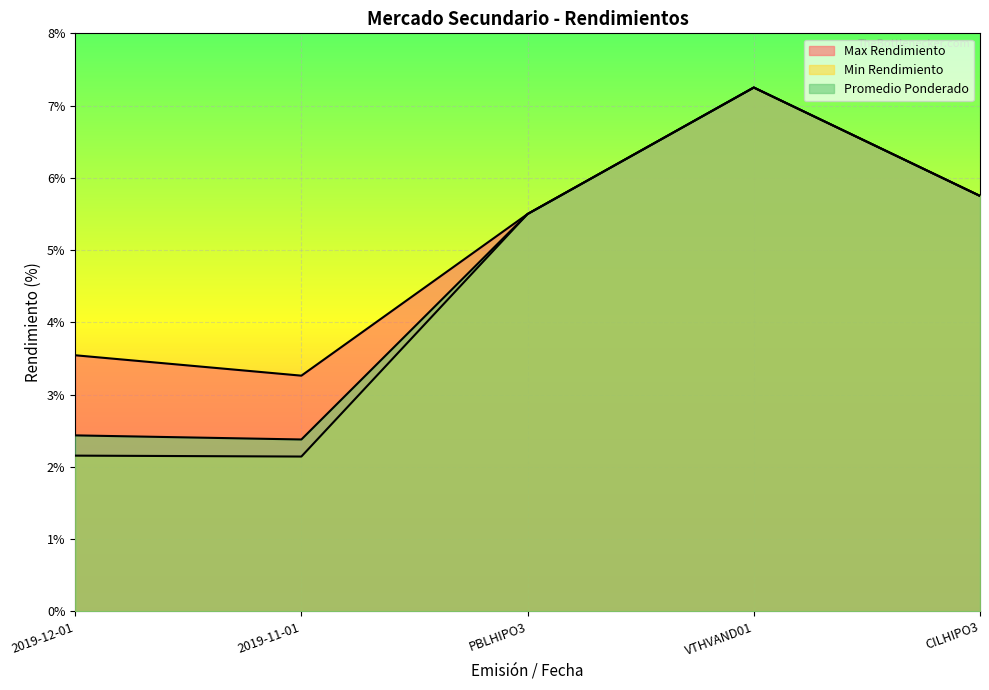

The value of Max Rendimiento at VTHVAND01 is 9.9. True or false?

False